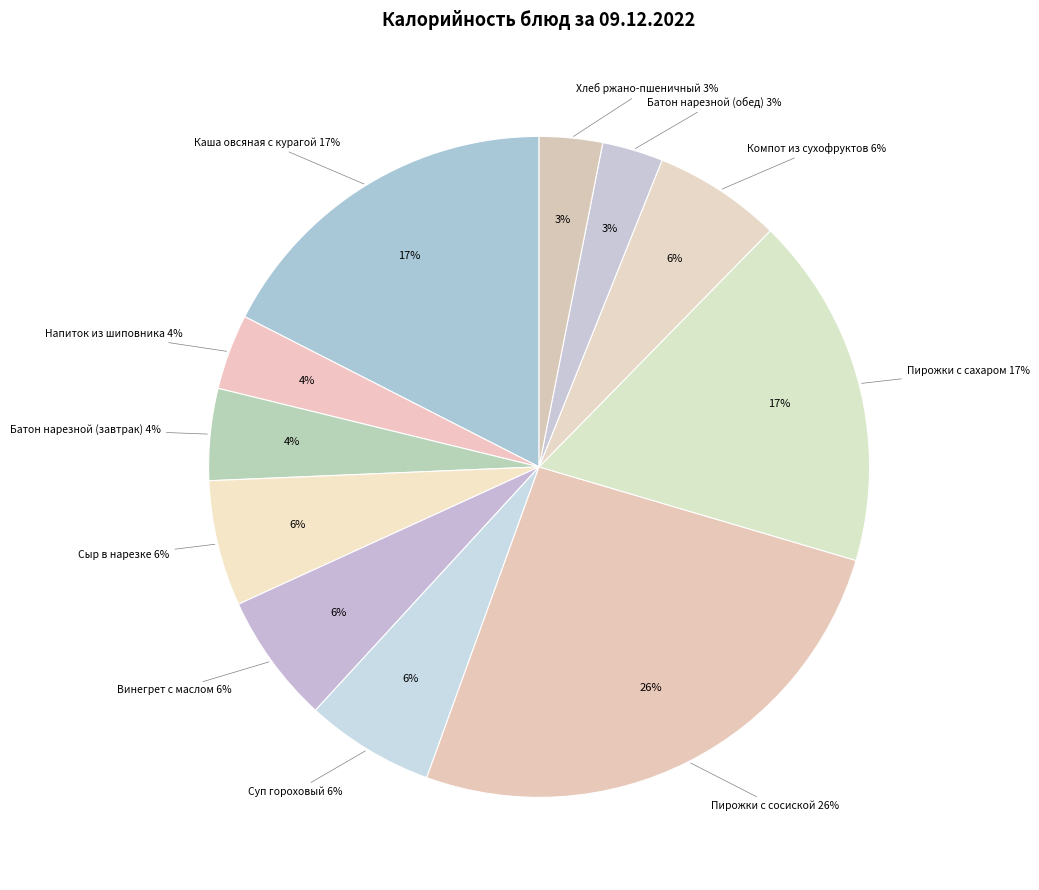

To the nearest percent, what is the combined percentage of Каша овсяная с курагой and Пирожки с сосиской?

43%